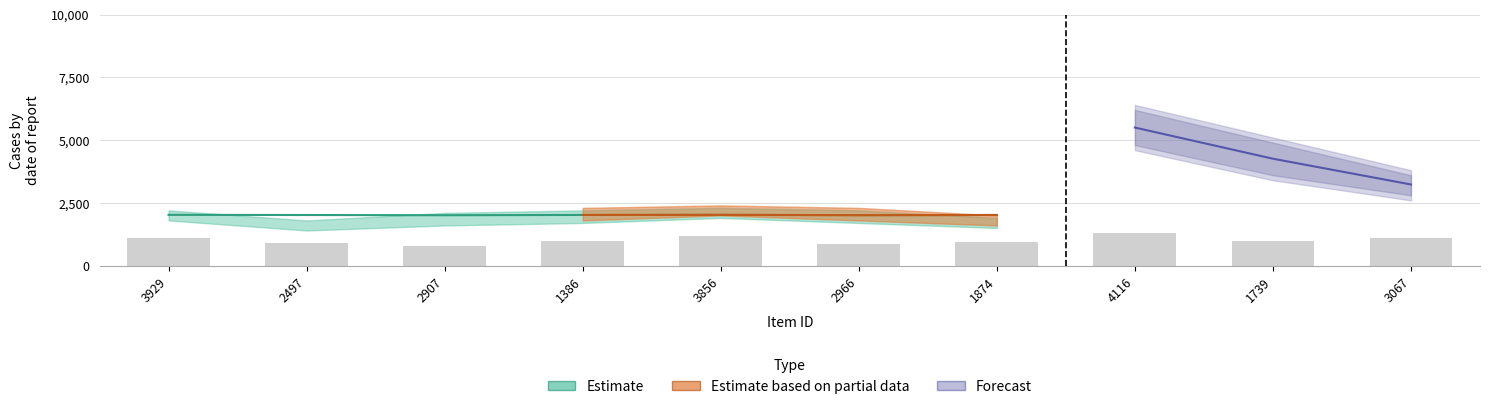

Between 2966 and 1739, which series saw the biggest shift?

Forecast